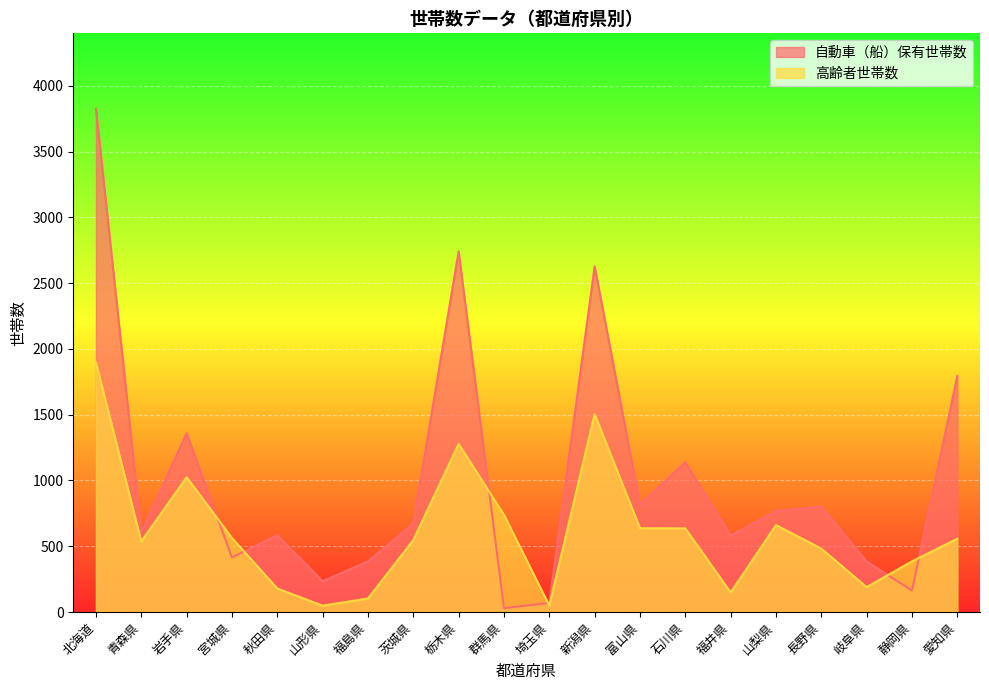

The 自動車（船）保有世帯数 series shows 407 at 富山県. True or false?

False